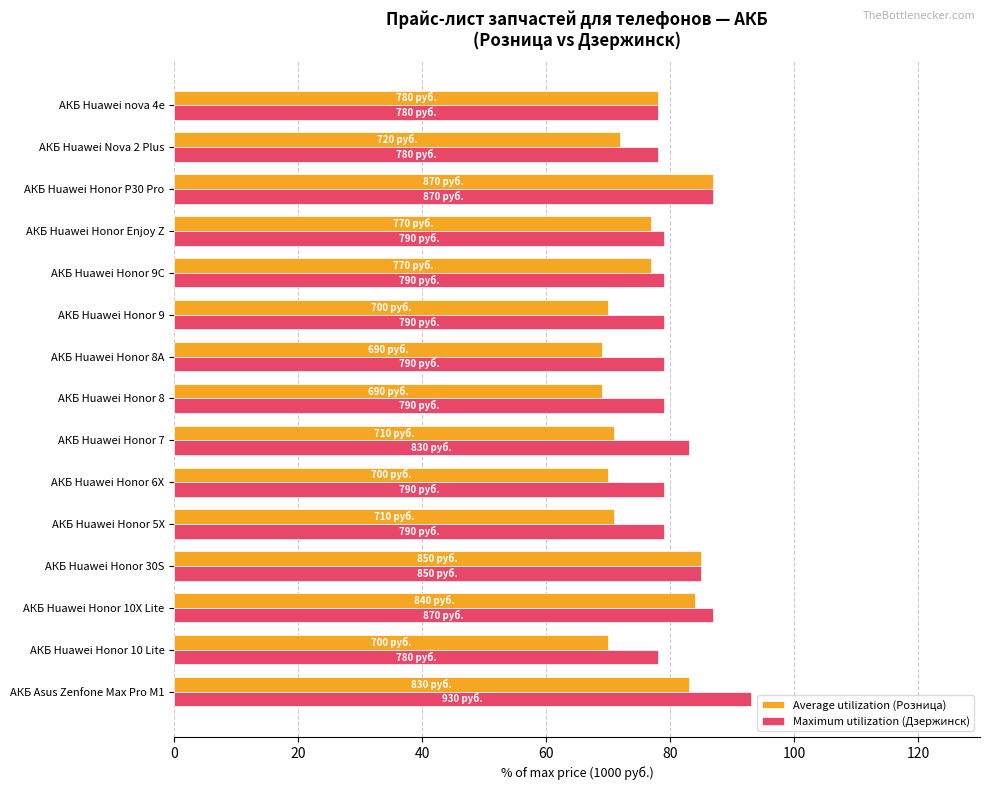

Which series has the largest total across all categories?

Maximum utilization (Дзержинск)